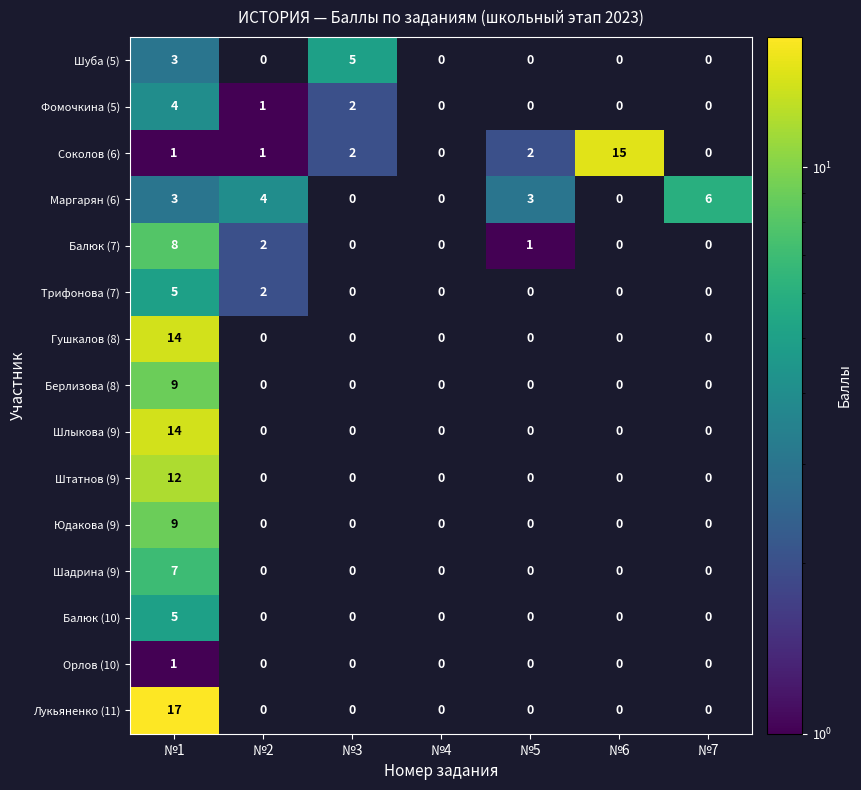

What value does the Штатнов (9) series have at №1, to the nearest 5?

10